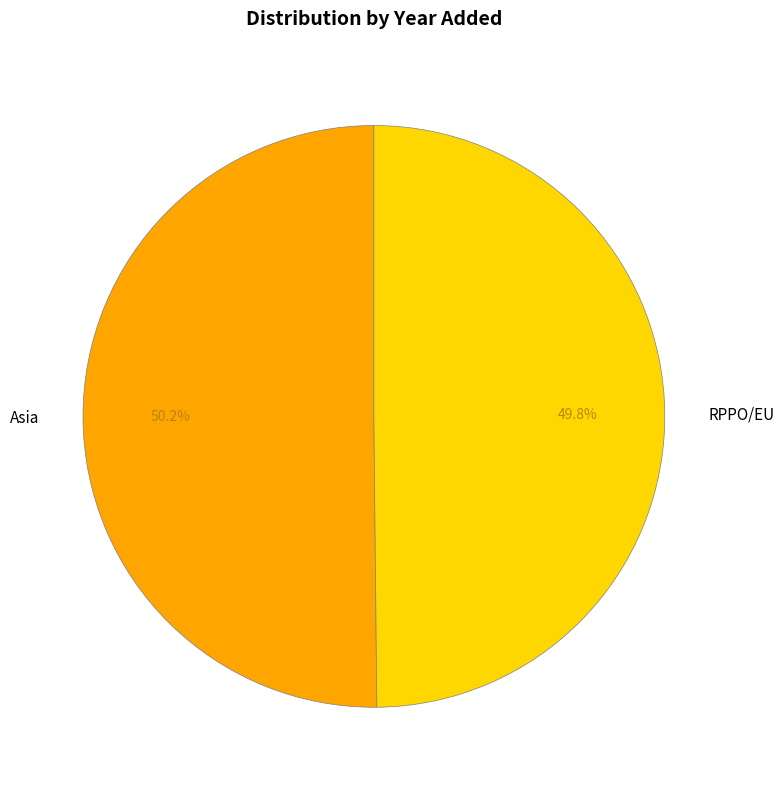

What portion of the pie excludes Asia?

49.8%